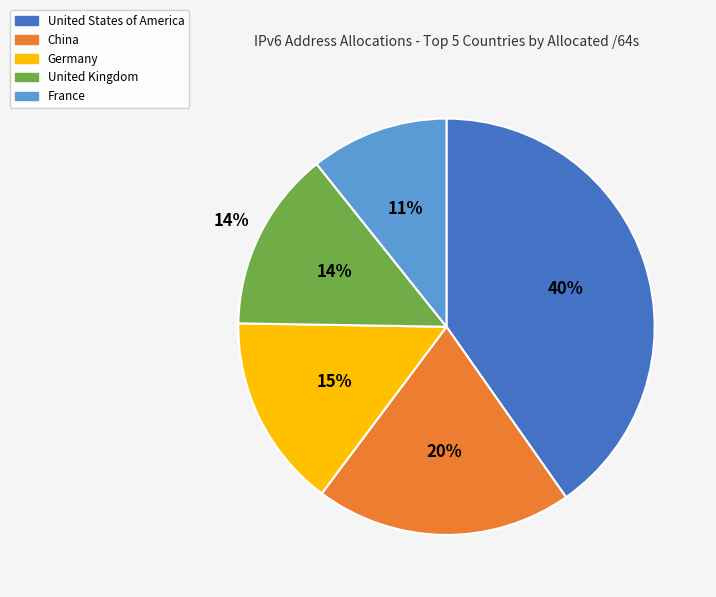

What is the ratio of the value at Germany to the value at France?

1.4